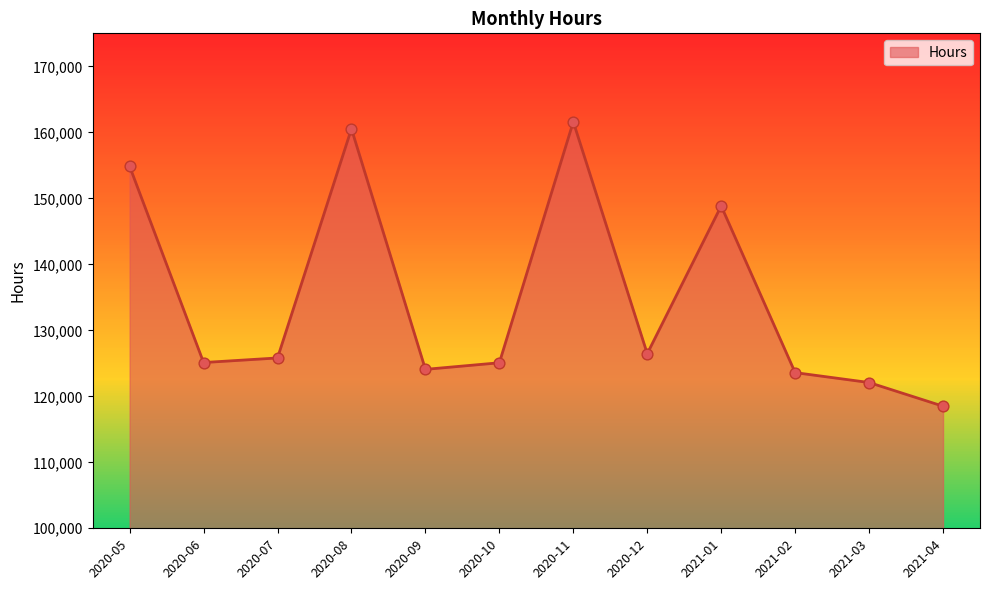

Which has a higher value, 2020-08 or 2020-12?

2020-08